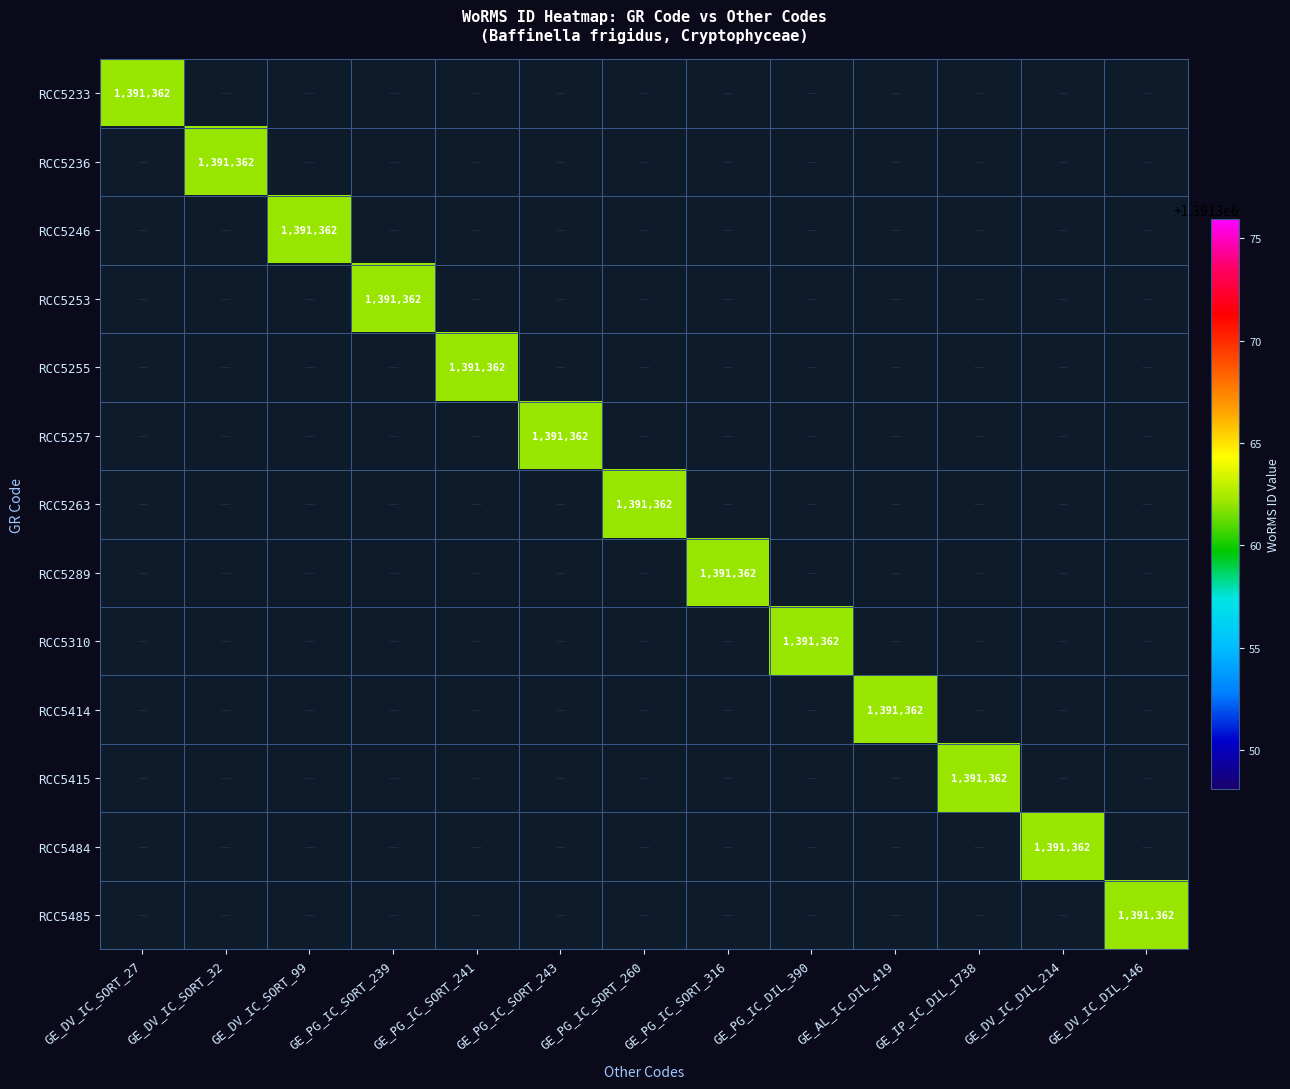

True or false: RCC5246 has a value of 732721 at GE_PG_IC_SORT_239.

False